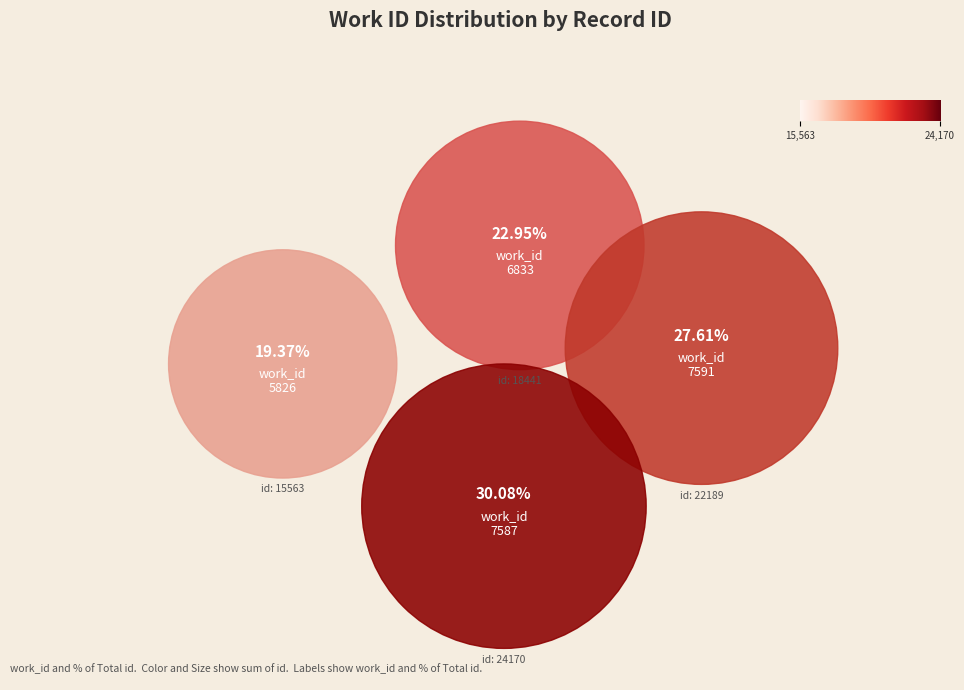

True or false: 7587 accounts for 30% of the total.

True